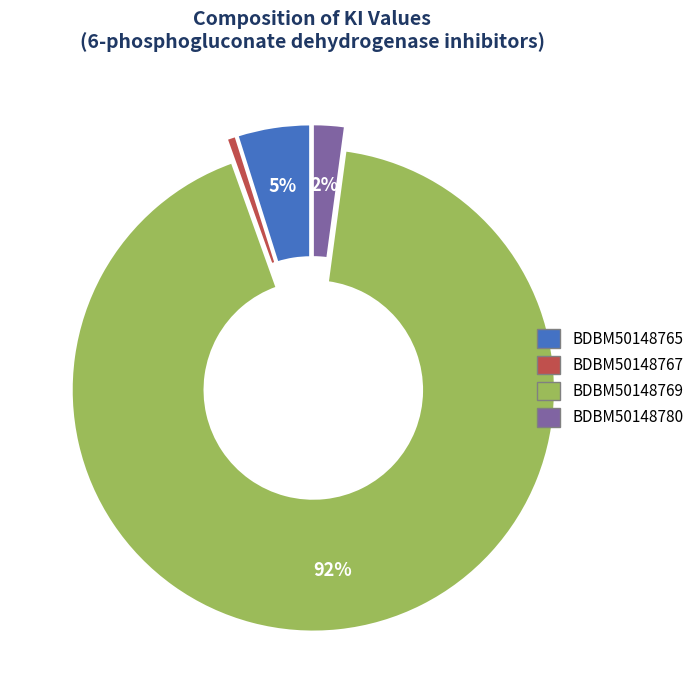

Do BDBM50148780 and BDBM50148765 together represent more than half of the pie?

No